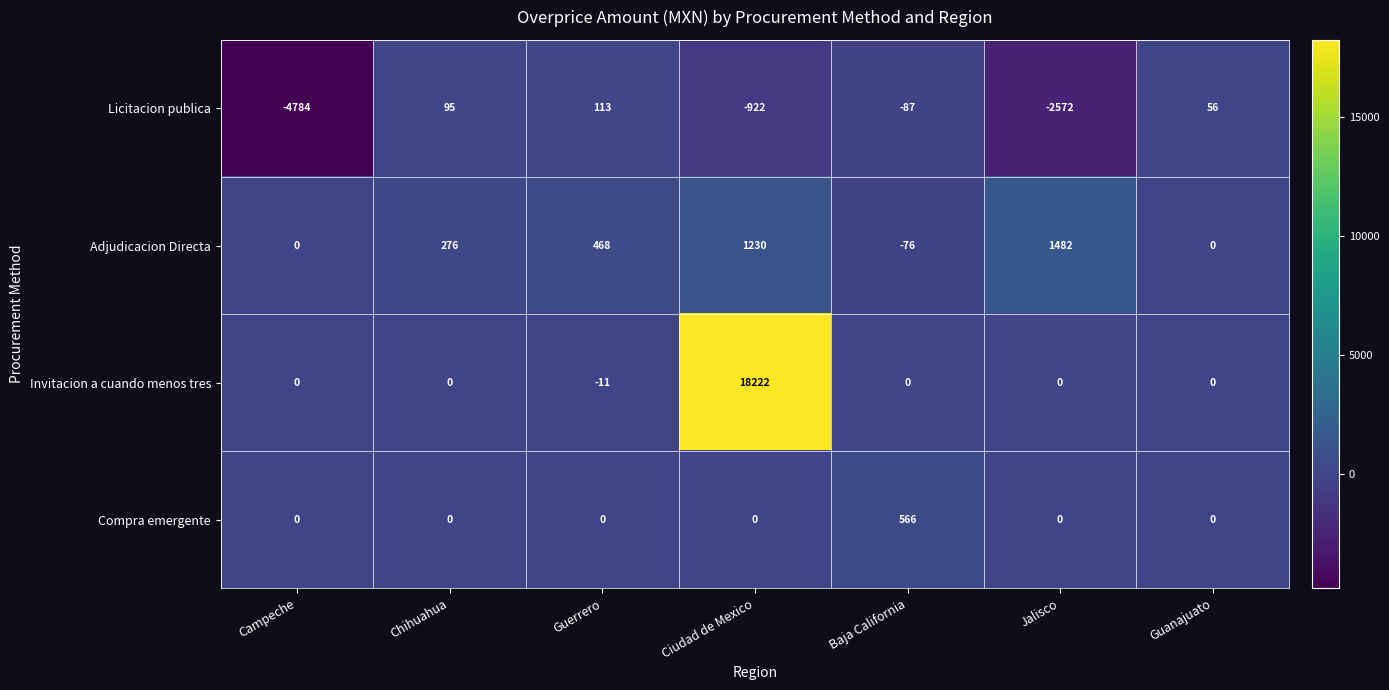

The Invitacion a cuando menos tres series shows 0 at Jalisco. True or false?

True